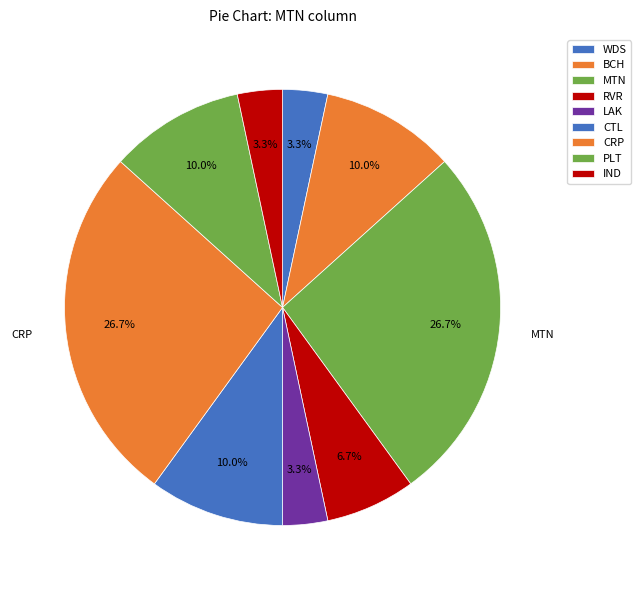

To the nearest percent, what portion does CRP represent?

27%